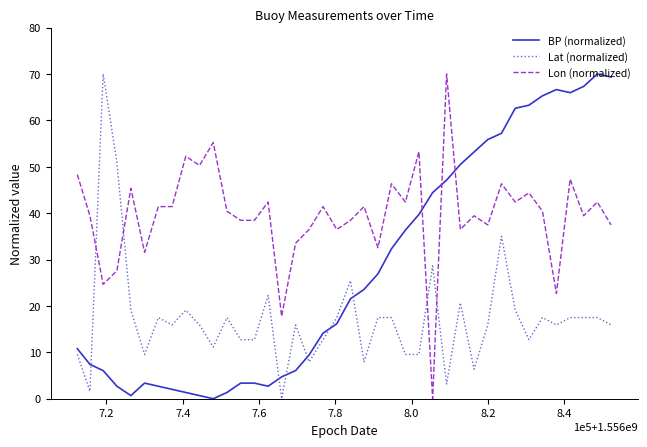

Is this an area chart (filled region under the line)?

No